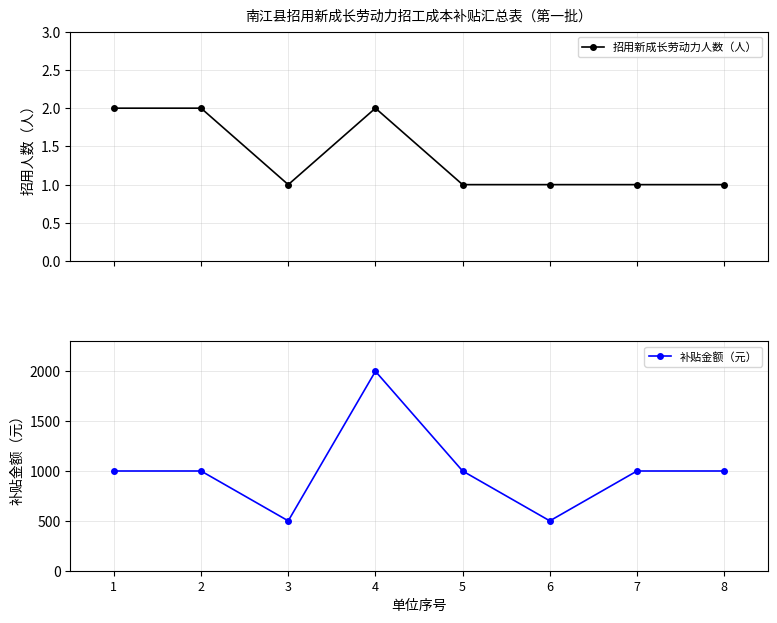

What is the value of the 招用新成长劳动力人数（人） point at the 5th from the left?

1